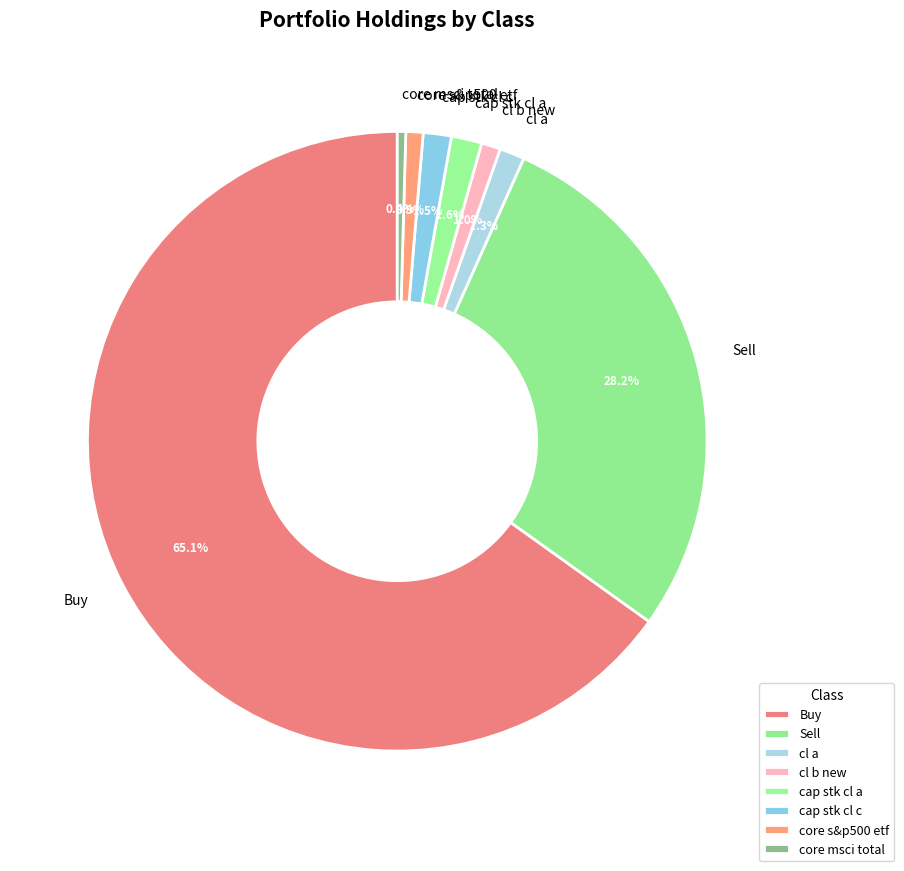

What percentage is NOT represented by Buy?

34.9%